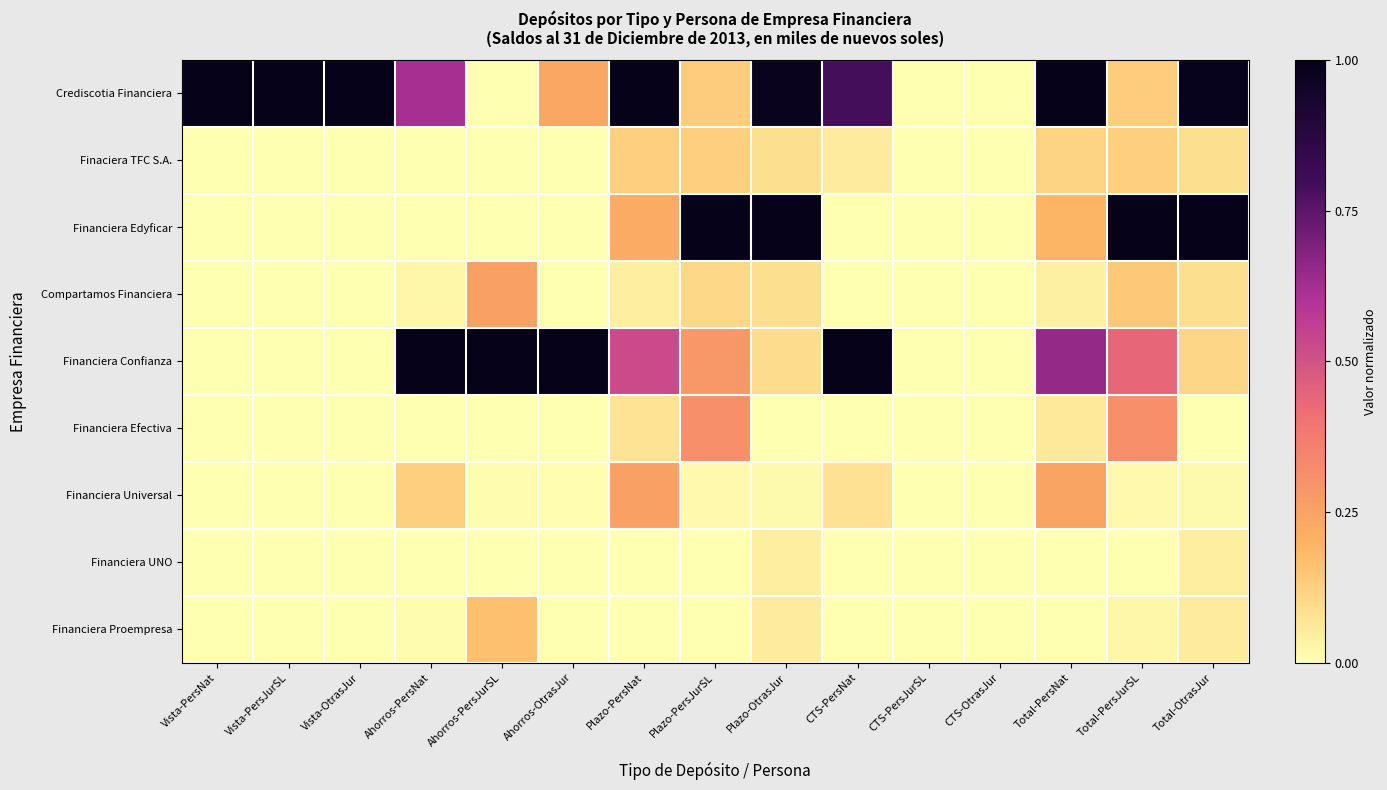

Which has a higher value, CTS-PersNat or Plazo-OtrasJur?

Plazo-OtrasJur